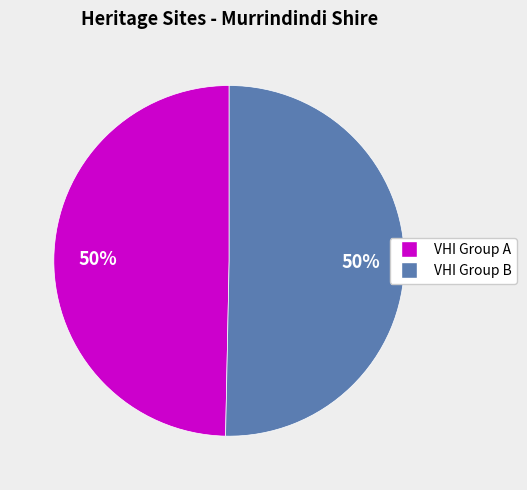

To the nearest percent, what is the average slice percentage?

50%